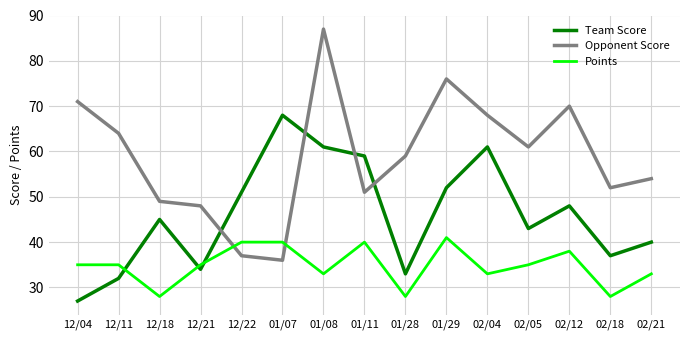

Is this an area chart (filled region under the line)?

No